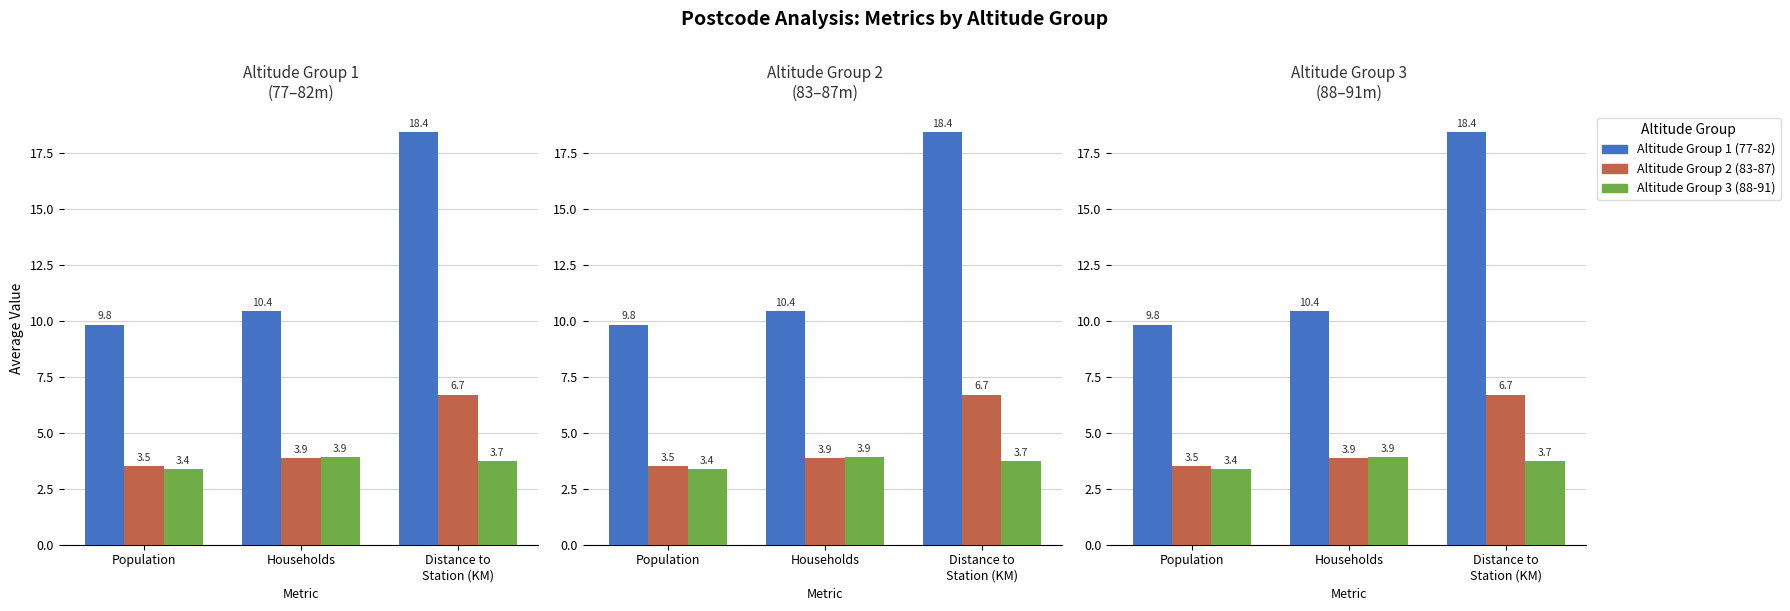

What is the label of the 2nd bar from the right?

Households